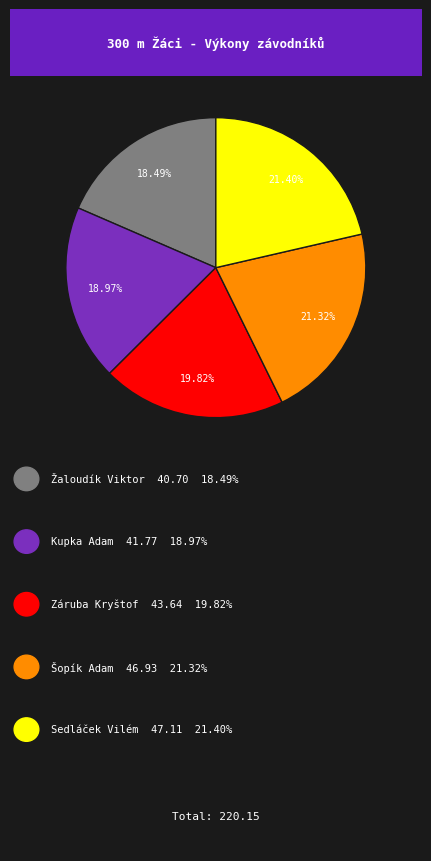

Does any single category account for the majority?

No